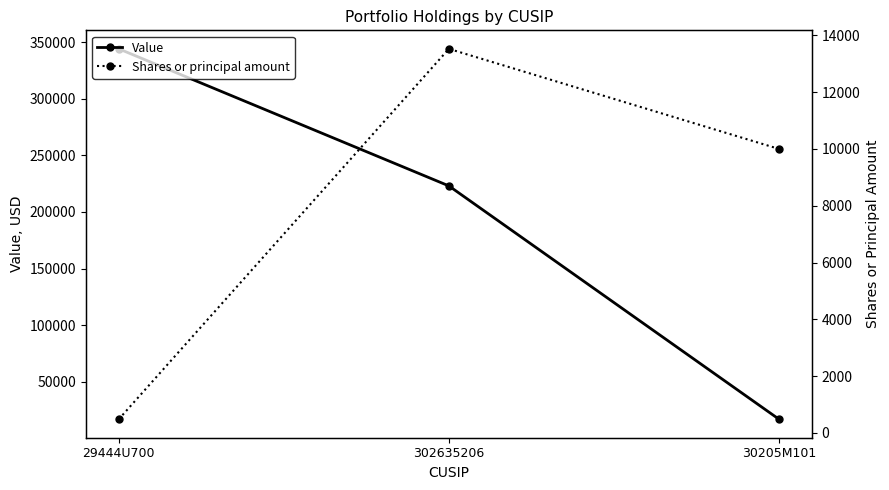

Does the chart have visible grid lines?

No